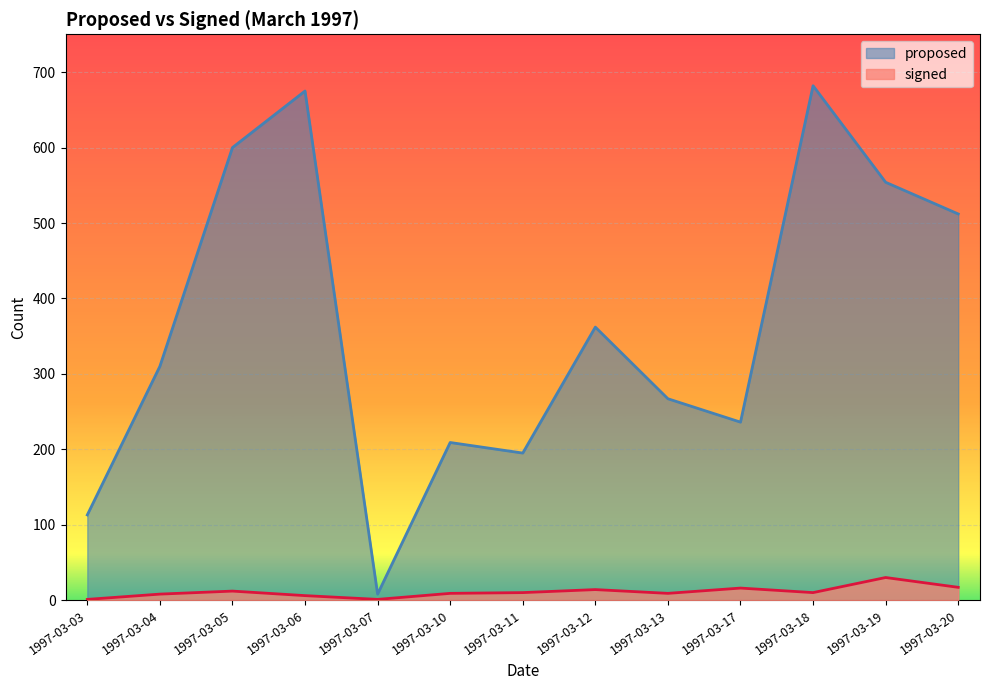

What is the greatest value displayed?

682